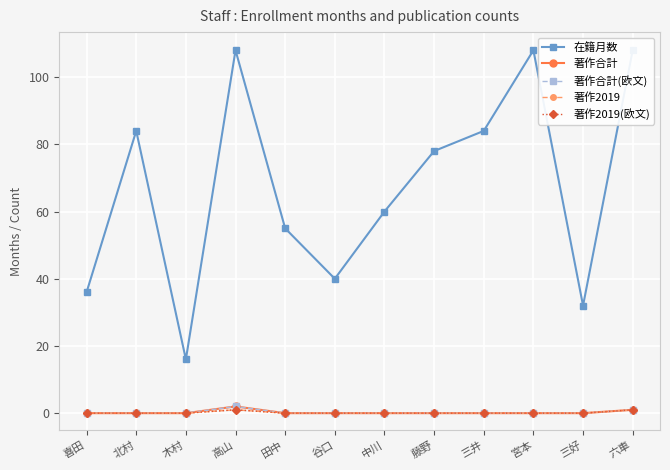

What position from the left is 六車?

12